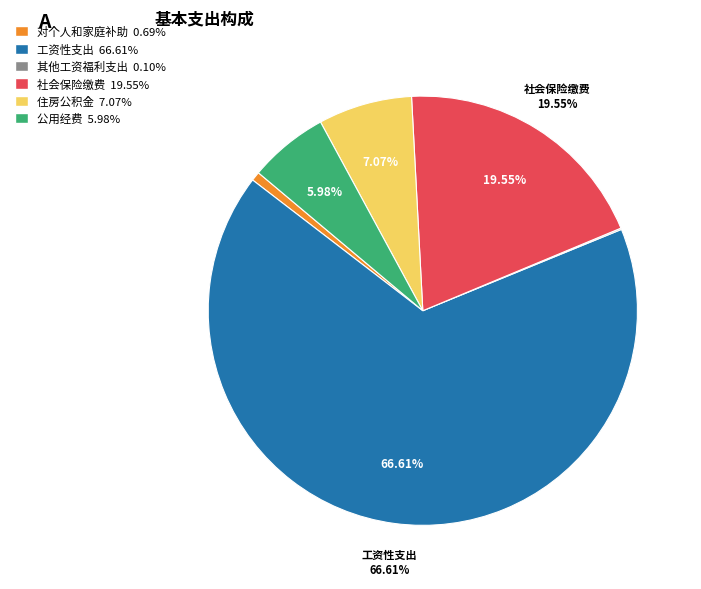

Does any single category account for the majority?

Yes